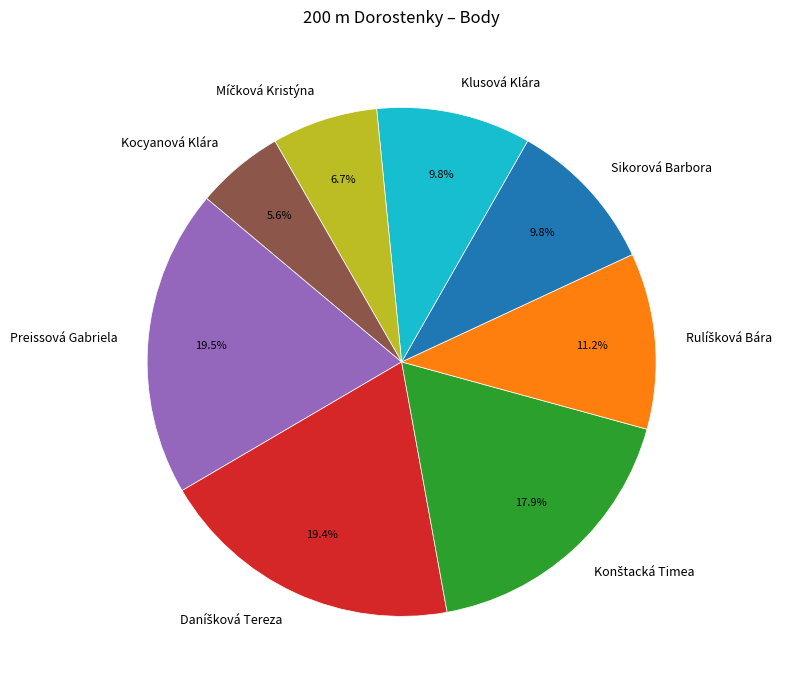

Does any single category account for the majority?

No